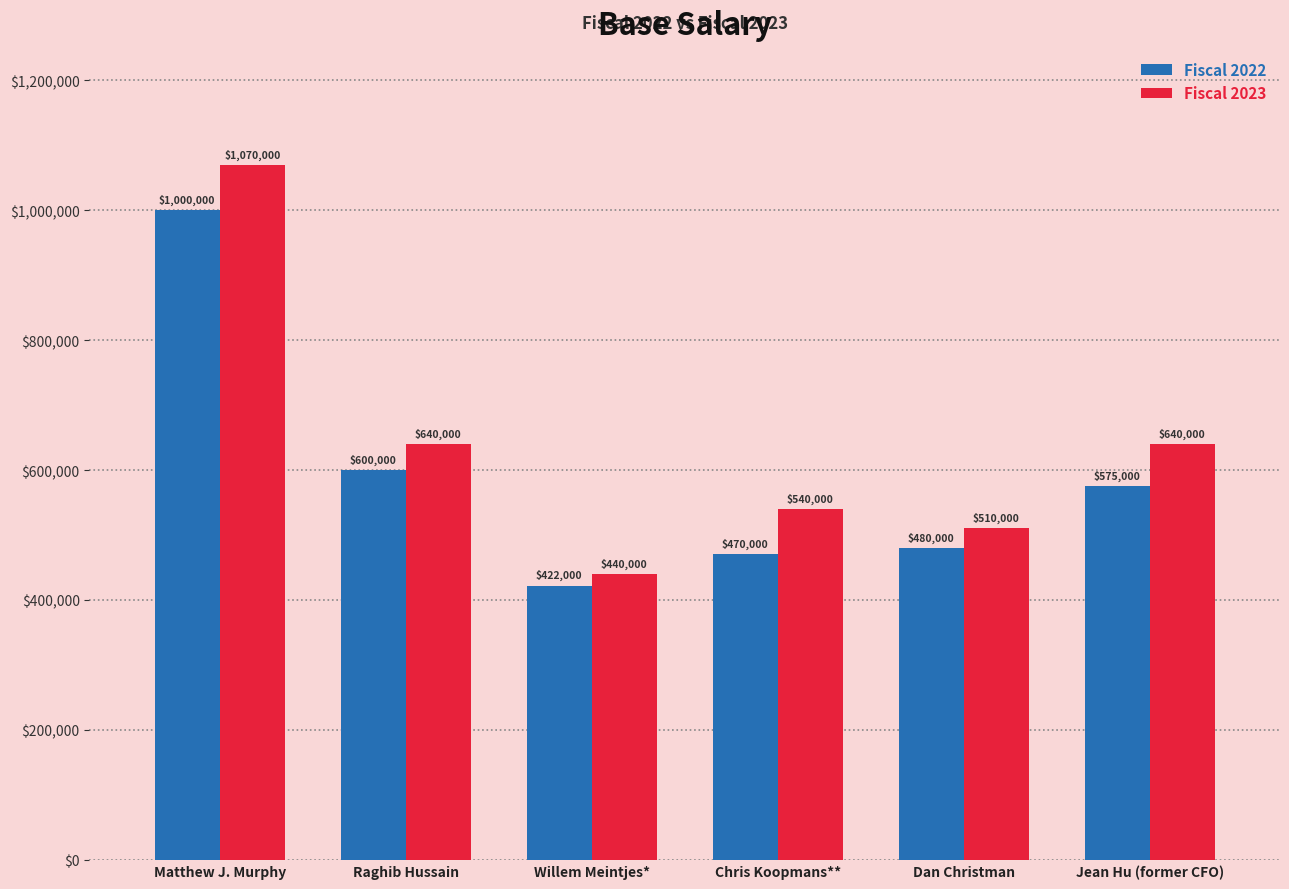

How many bars are there in each group?

2